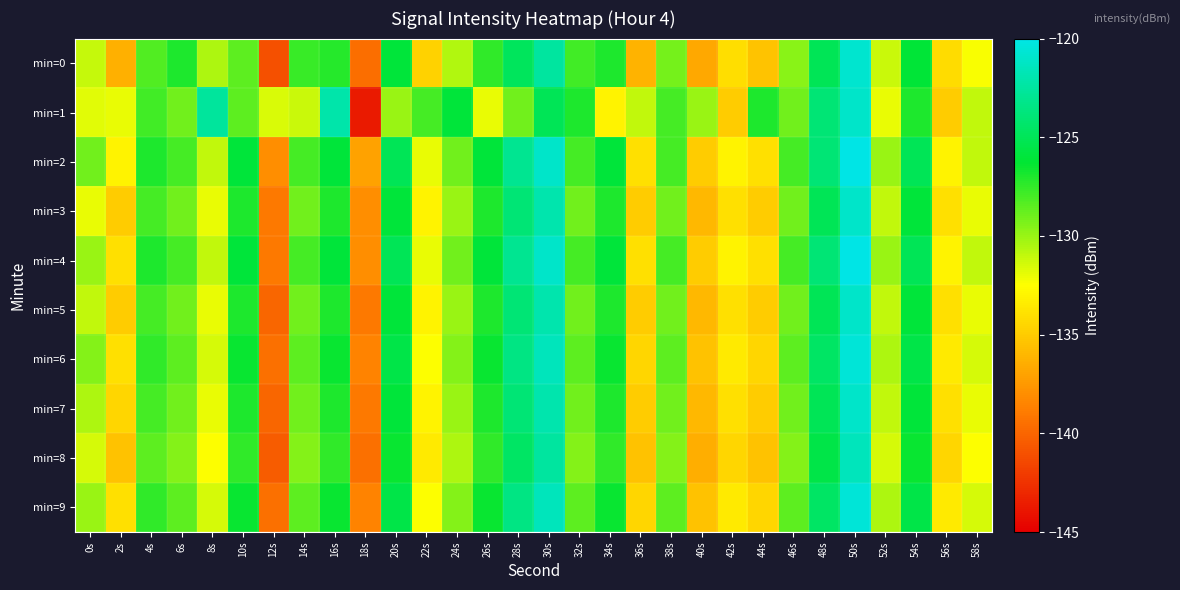

What is the greatest value displayed?

-120.0